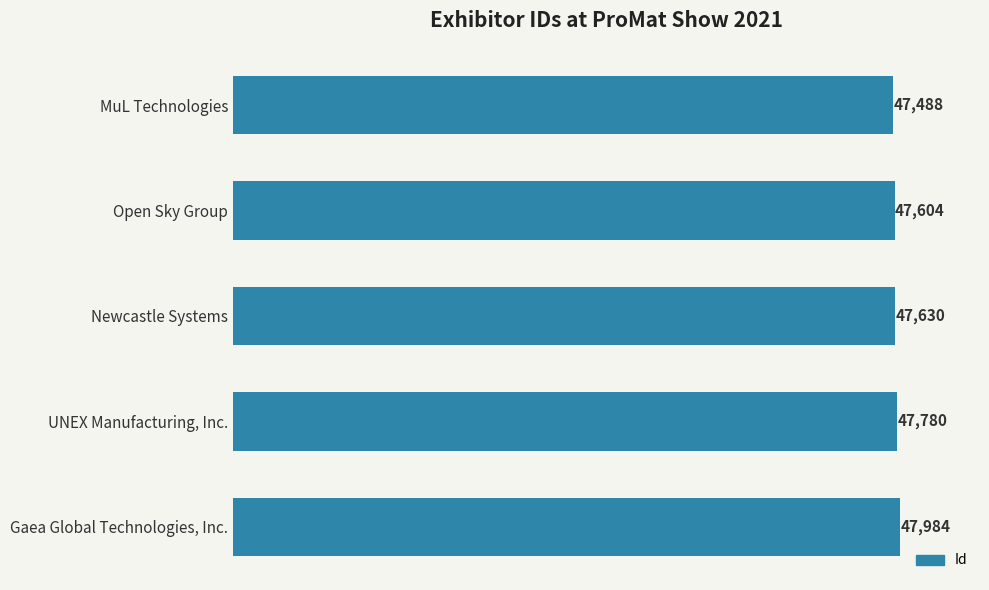

Rank the categories by value from highest to lowest.

Gaea Global Technologies, Inc., UNEX Manufacturing, Inc., Newcastle Systems, Open Sky Group, MuL Technologies